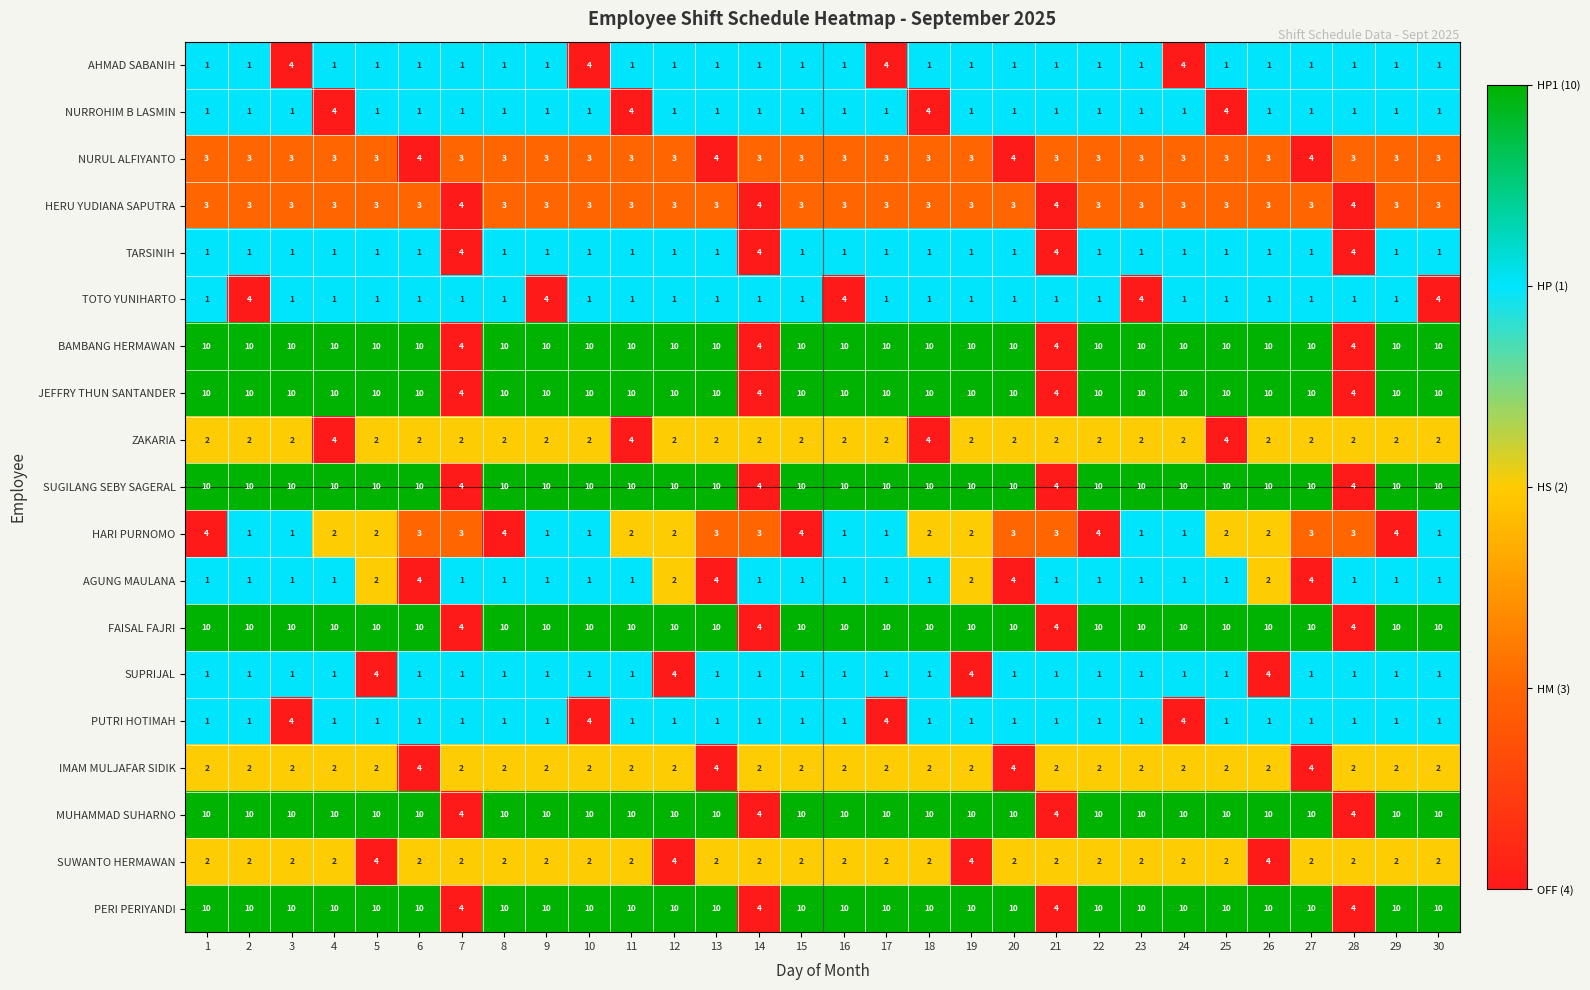

At how many categories does at least one series exceed 9?

26